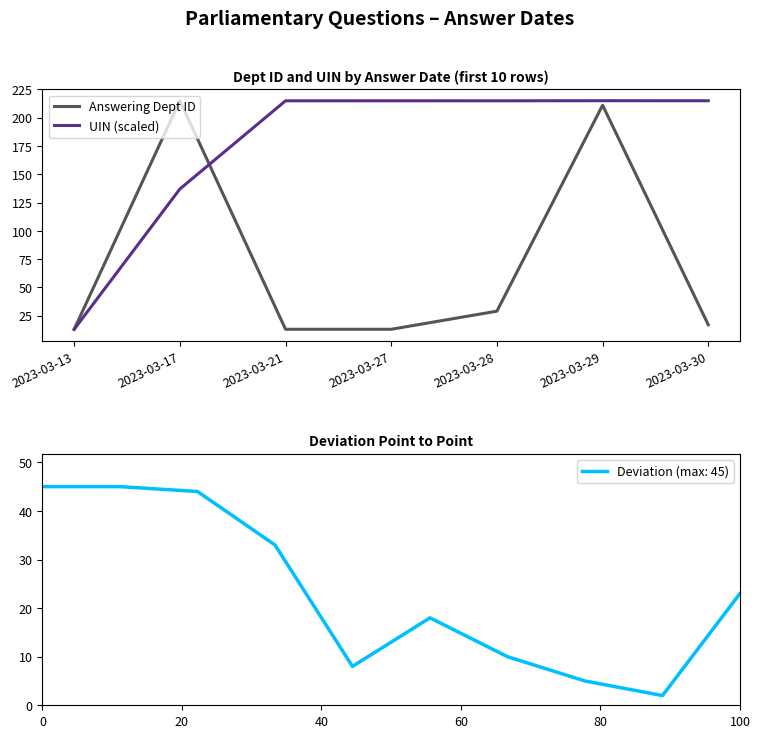

At how many categories does at least one series exceed 54?

6